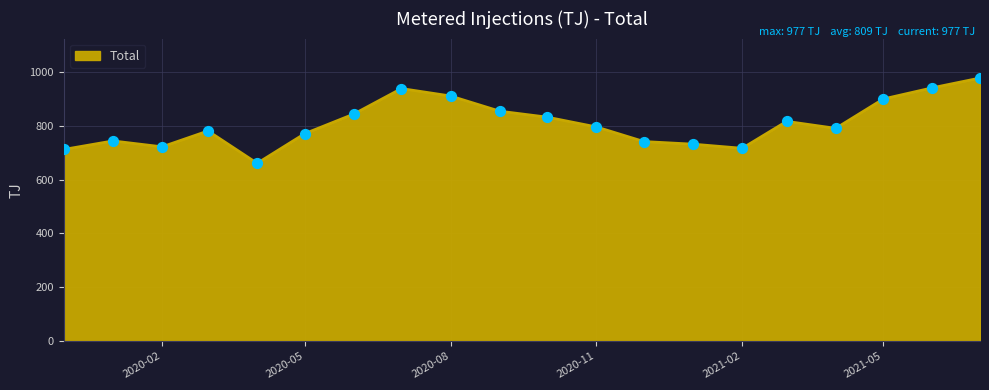

What is the greatest value displayed?

977.1